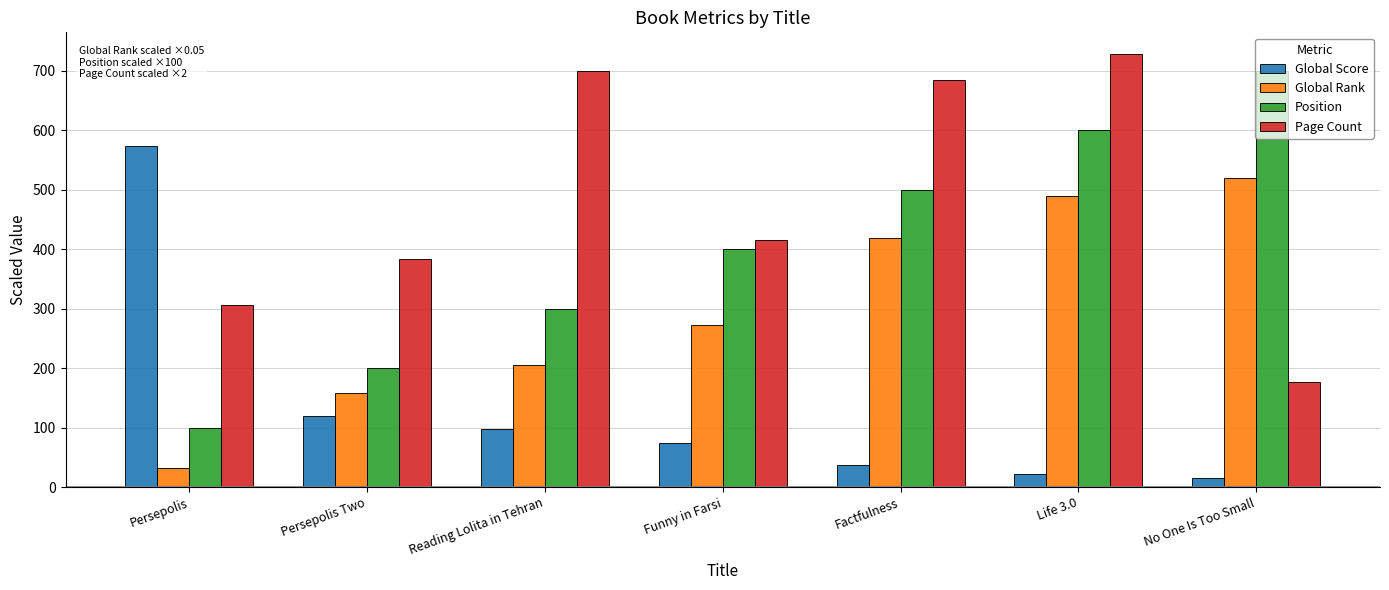

What is the sum of all Position values?

2800.0